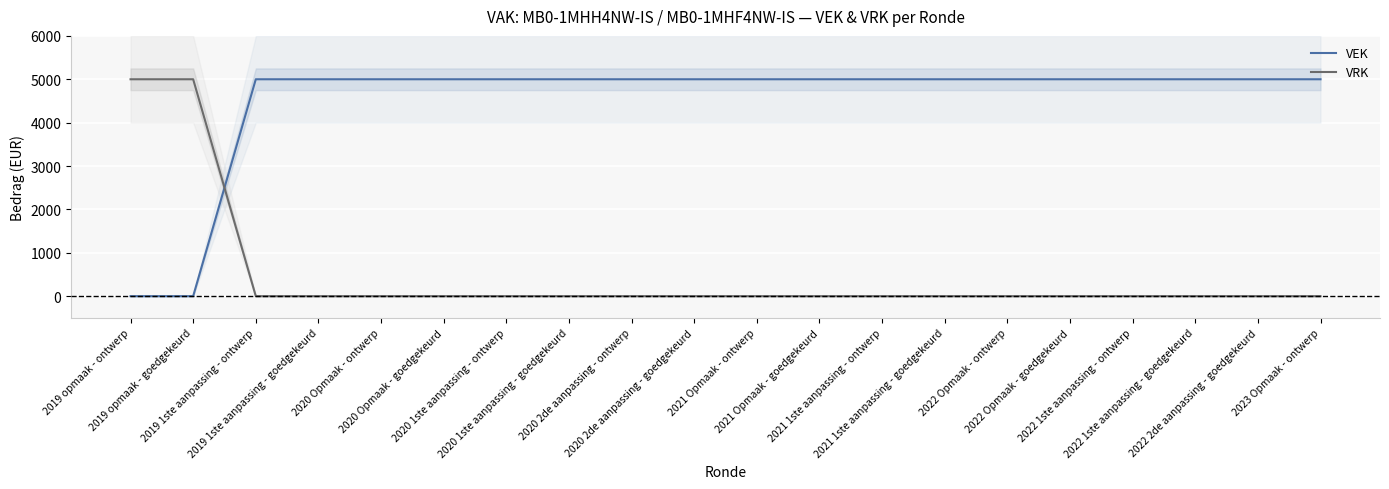

Is the value of VEK at 2023 Opmaak - ontwerp greater than the value of VRK at 2019 1ste aanpassing - goedgekeurd?

Yes